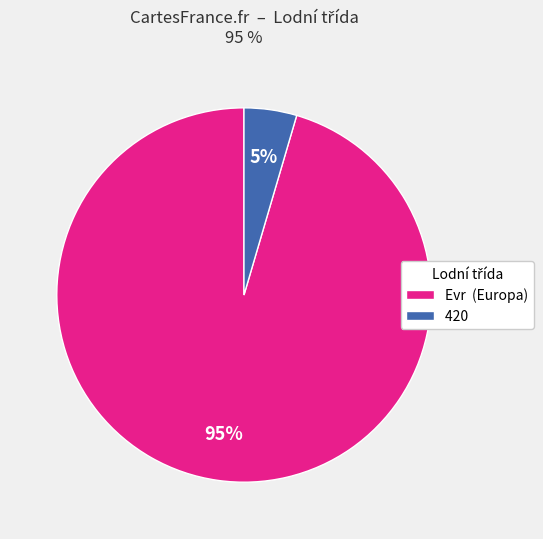

Which has a higher value, 420 or Evr (Europa)?

Evr (Europa)